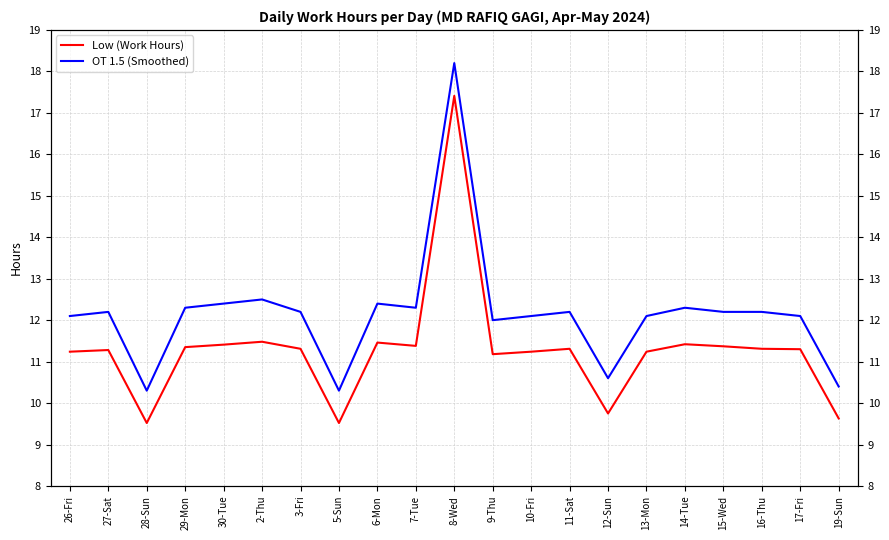

Reading left to right, list all the values displayed in this chart.

Low (Work Hours): 26-Fri=11.2	27-Sat=11.3	28-Sun=9.5	29-Mon=11.3	30-Tue=11.4	2-Thu=11.5	3-Fri=11.3	5-Sun=9.5	6-Mon=11.5	7-Tue=11.4	8-Wed=17.4	9-Thu=11.2	10-Fri=11.2	11-Sat=11.3	12-Sun=9.8	13-Mon=11.2	14-Tue=11.4	15-Wed=11.4	16-Thu=11.3	17-Fri=11.3	19-Sun=9.6
OT 1.5 (Smoothed): 26-Fri=12.1	27-Sat=12.2	28-Sun=10.3	29-Mon=12.3	30-Tue=12.4	2-Thu=12.5	3-Fri=12.2	5-Sun=10.3	6-Mon=12.4	7-Tue=12.3	8-Wed=18.2	9-Thu=12.0	10-Fri=12.1	11-Sat=12.2	12-Sun=10.6	13-Mon=12.1	14-Tue=12.3	15-Wed=12.2	16-Thu=12.2	17-Fri=12.1	19-Sun=10.4